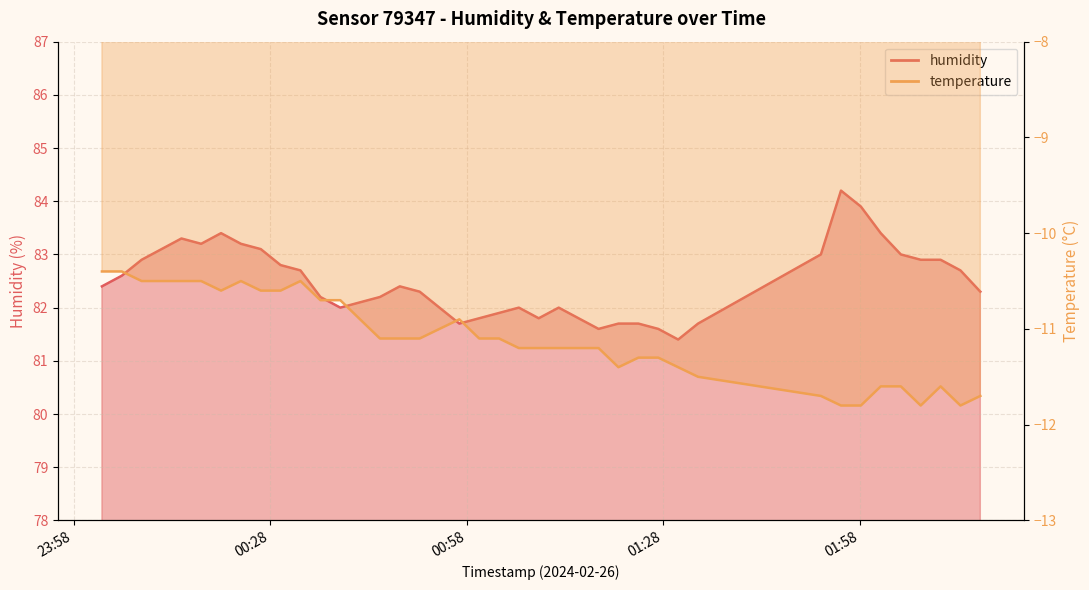

True or false: temperature has a value of -5.9 at 36.

False